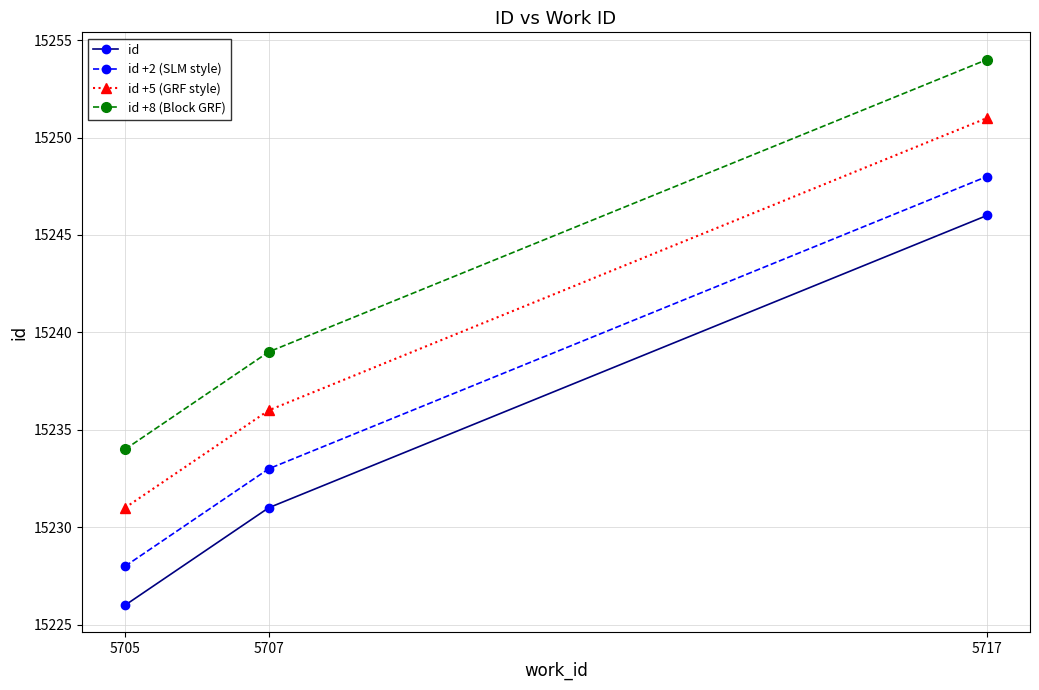

Does the chart display data point markers on the line(s)?

Yes